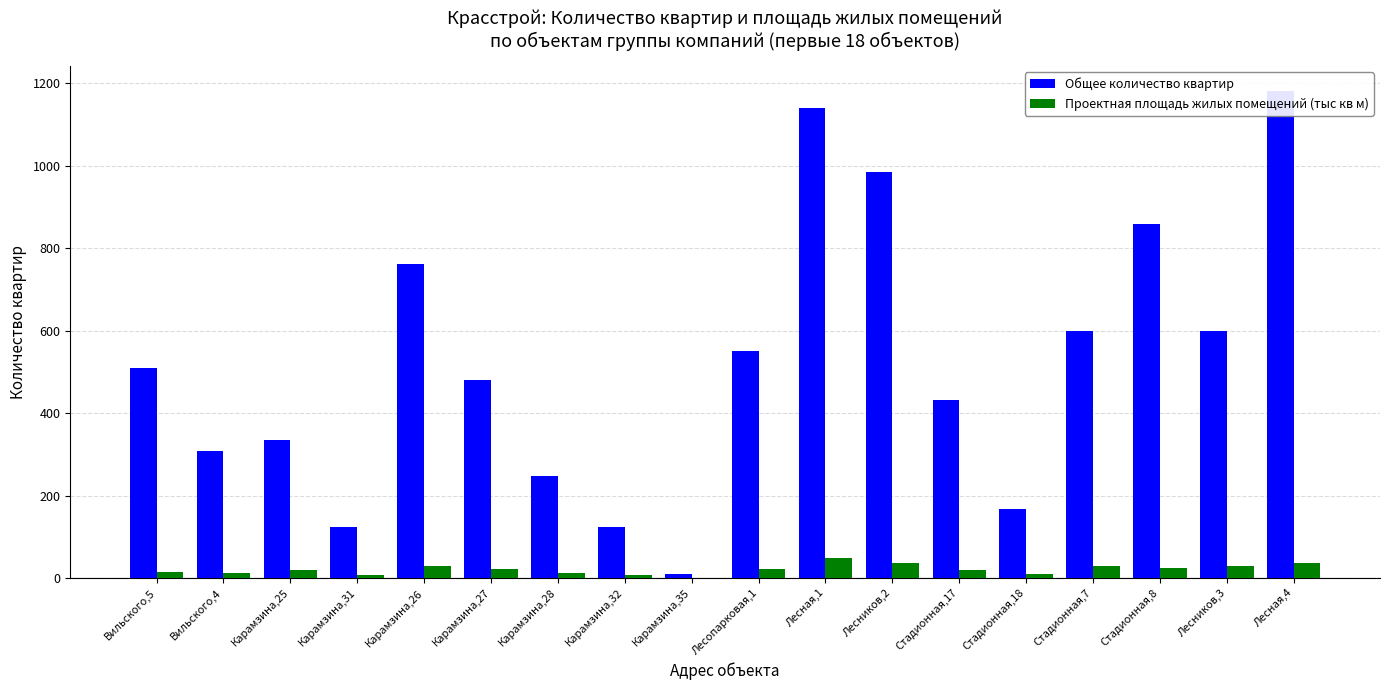

How many values in the Проектная площадь жилых помещений (тыс кв м) series exceed 21?

9